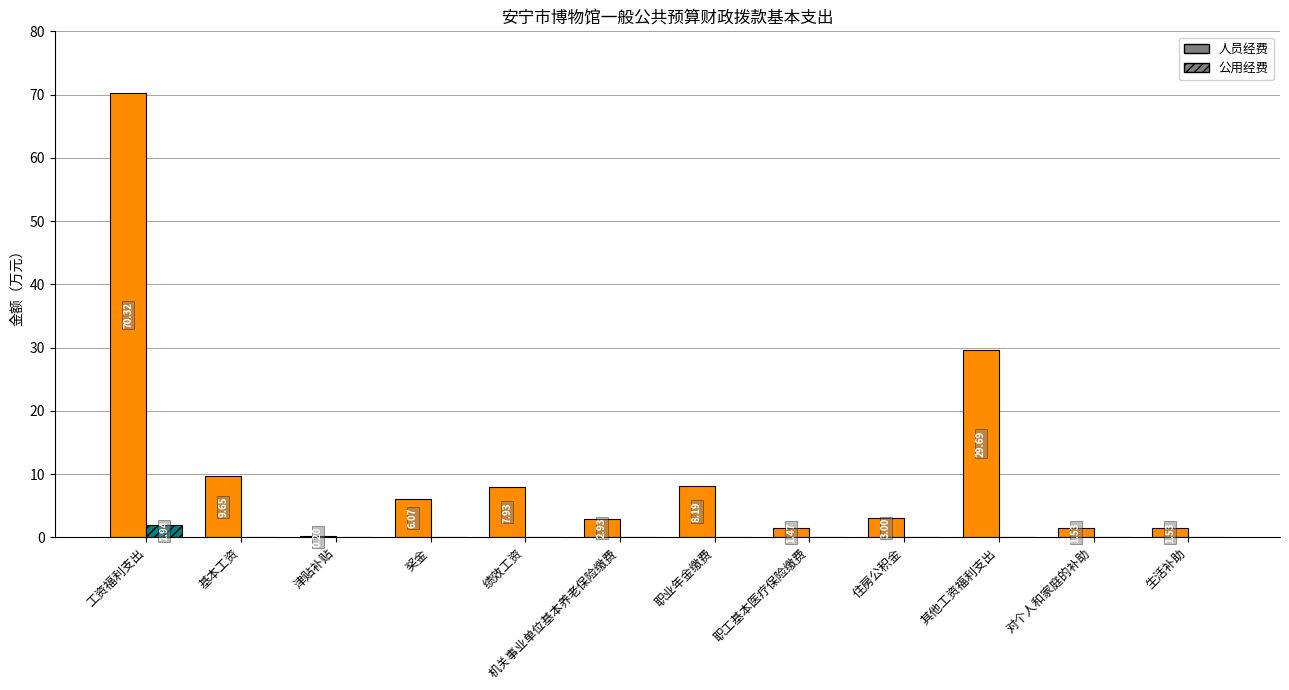

How many distinct data groups are displayed?

2